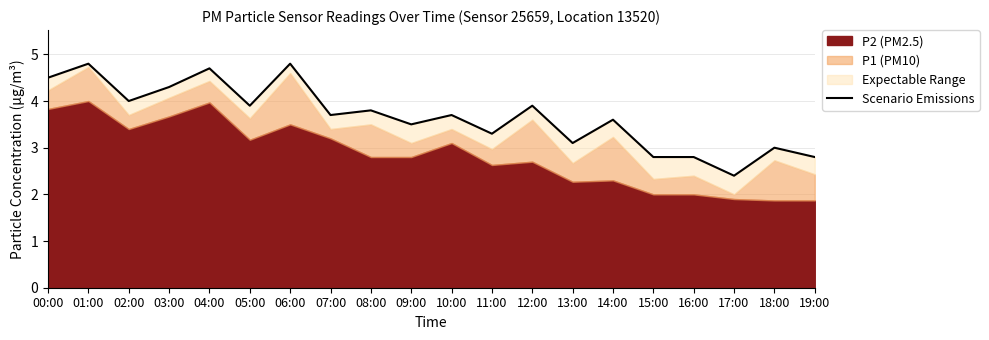

Read the value at 04:00.

4.7